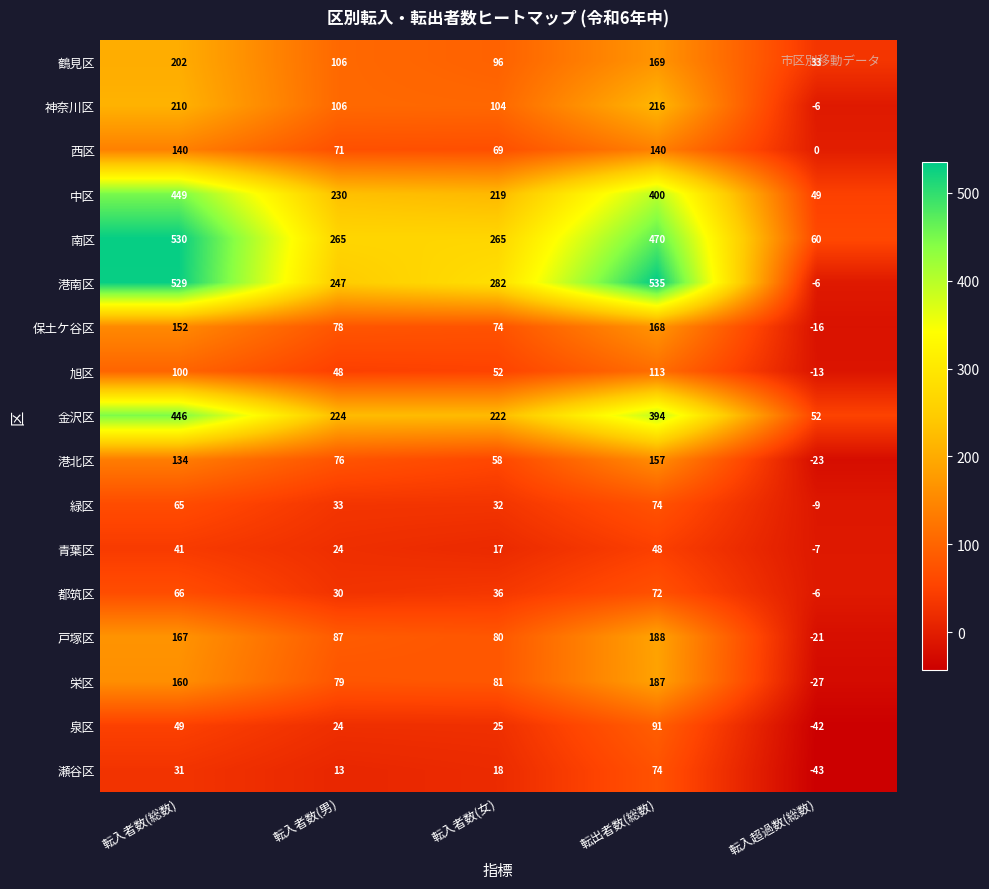

Which series has the widest spread of values?

港南区